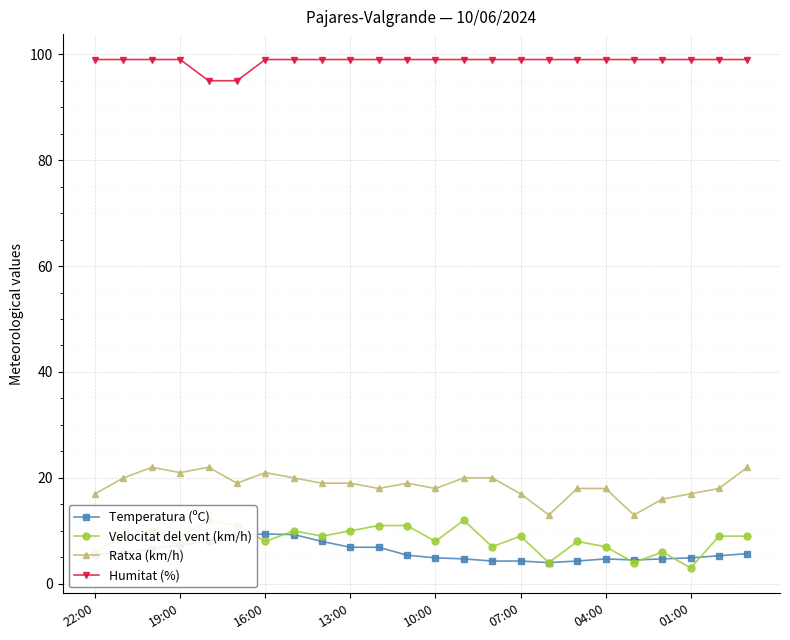

What is the value of the Ratxa (km/h) point at the 3rd from the left?

22.0